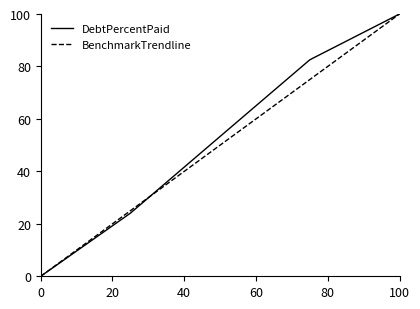

What is the maximum value shown in the chart?

100.0